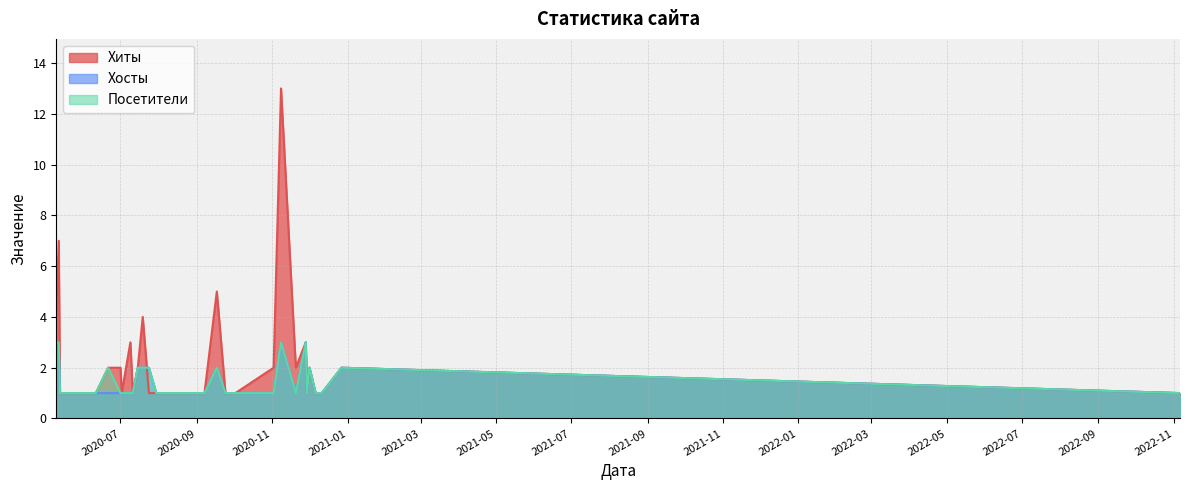

The value of Хиты at 2020-11-20 is 2. True or false?

True